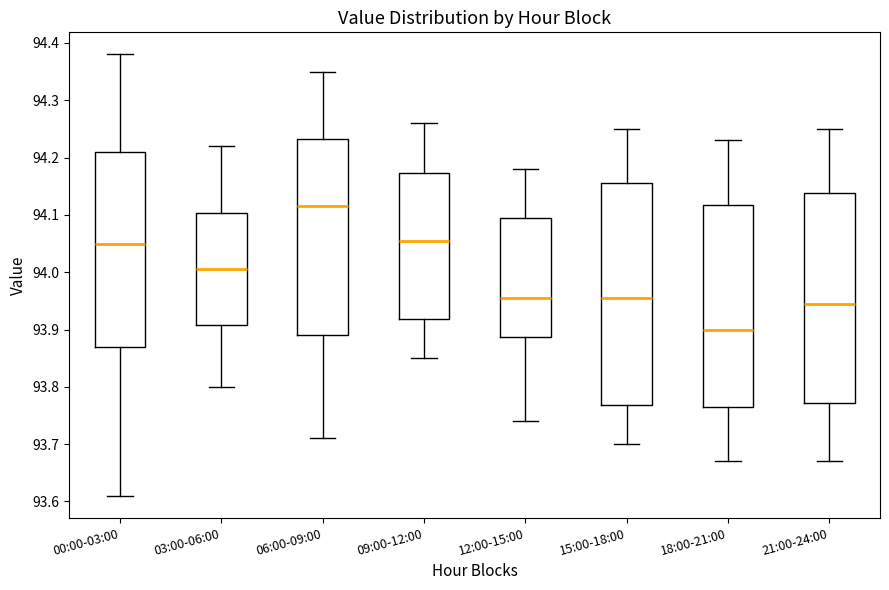

Reading left to right, read every box against the y-axis: the position of its median line, the range the box covers, and the ends of its whiskers. The values are not printed on the chart, so give them approximately, as read against the axis.

00:00-03:00: median 94.05, box 93.87 to 94.21, whiskers 93.61 to 94.38
03:00-06:00: median 94.01, box 93.91 to 94.10, whiskers 93.80 to 94.22
06:00-09:00: median 94.12, box 93.89 to 94.23, whiskers 93.71 to 94.35
09:00-12:00: median 94.06, box 93.92 to 94.17, whiskers 93.85 to 94.26
12:00-15:00: median 93.96, box 93.89 to 94.10, whiskers 93.74 to 94.18
15:00-18:00: median 93.96, box 93.77 to 94.16, whiskers 93.70 to 94.25
18:00-21:00: median 93.90, box 93.77 to 94.12, whiskers 93.67 to 94.23
21:00-24:00: median 93.95, box 93.77 to 94.14, whiskers 93.67 to 94.25